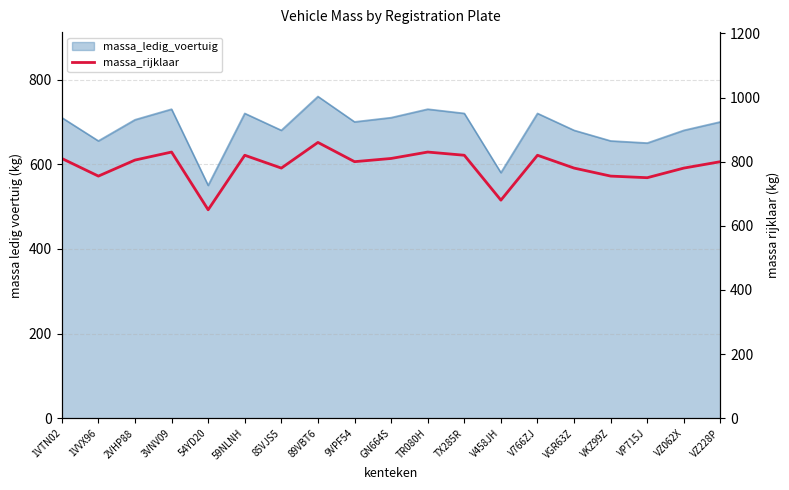

Rank the categories by value from highest to lowest.

89VBT6, 3VNV09, TR080H, 59NLNH, TX285R, V766ZJ, 1VTN02, GN664S, 2VHP88, 9VPF54, VZ228P, 85VJS5, VGR63Z, VZ062X, 1VVX96, VKZ99Z, VP715J, V458JH, 54YD20